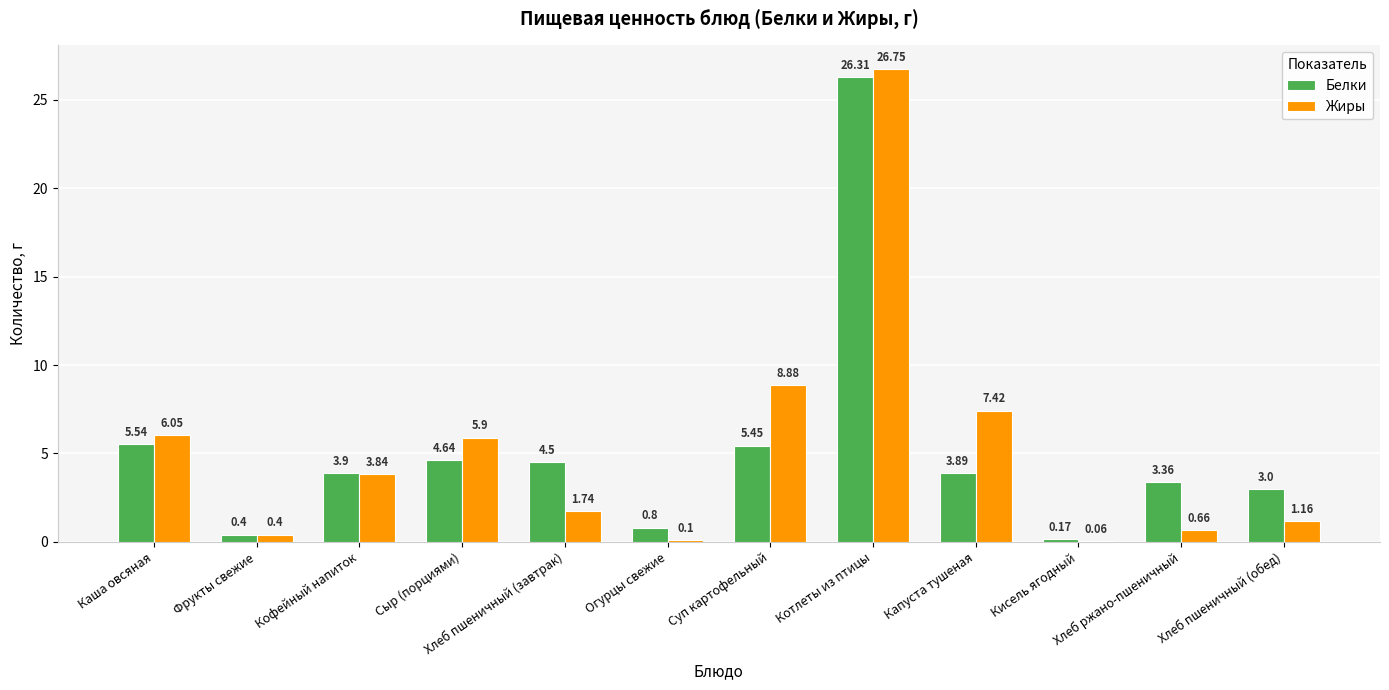

Where is Белки nearest to the value 13?

Каша овсяная